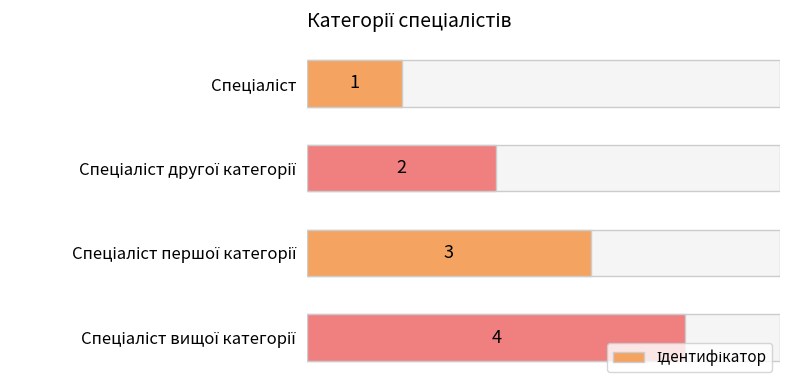

Count the number of categories in the chart.

4